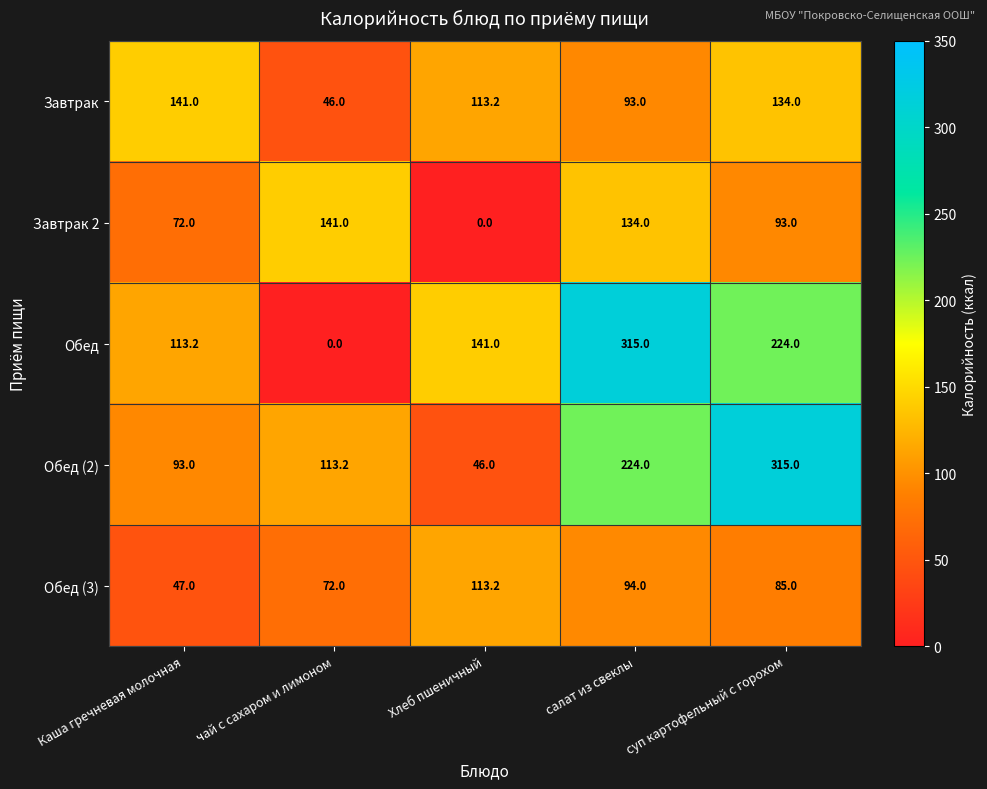

What is the total value across all series at суп картофельный с горохом?

851.0